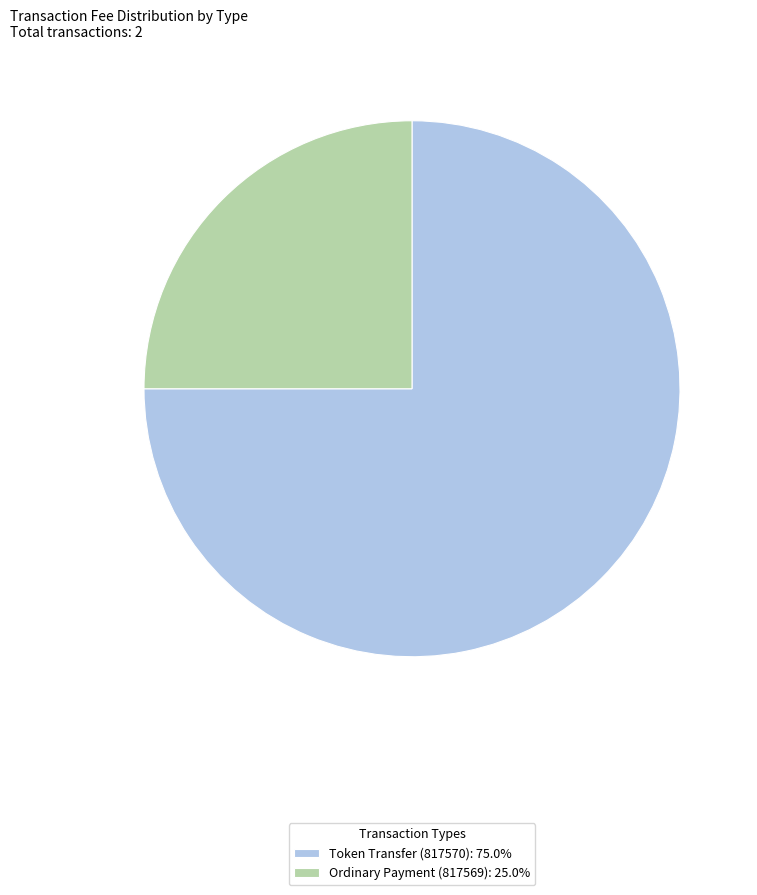

Which slice represents more than half of the pie?

Token Transfer (817570)